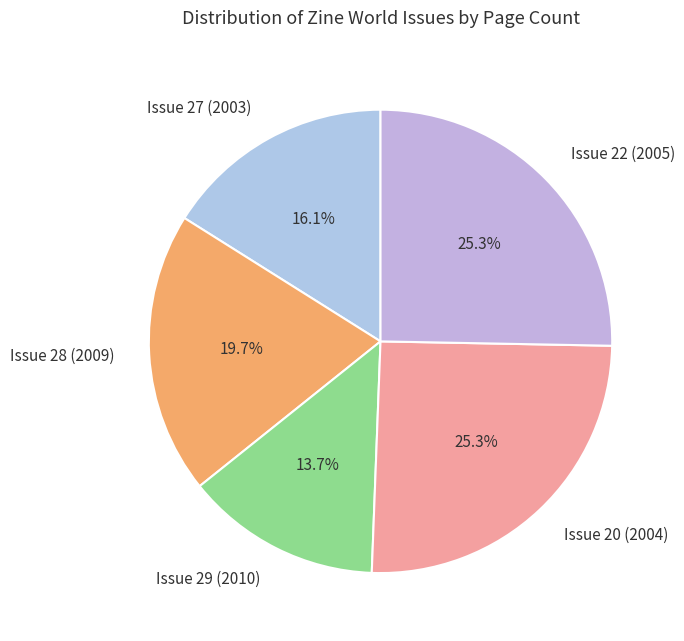

Is the sum of Issue 27 (2003) and Issue 22 (2005) greater than half?

No